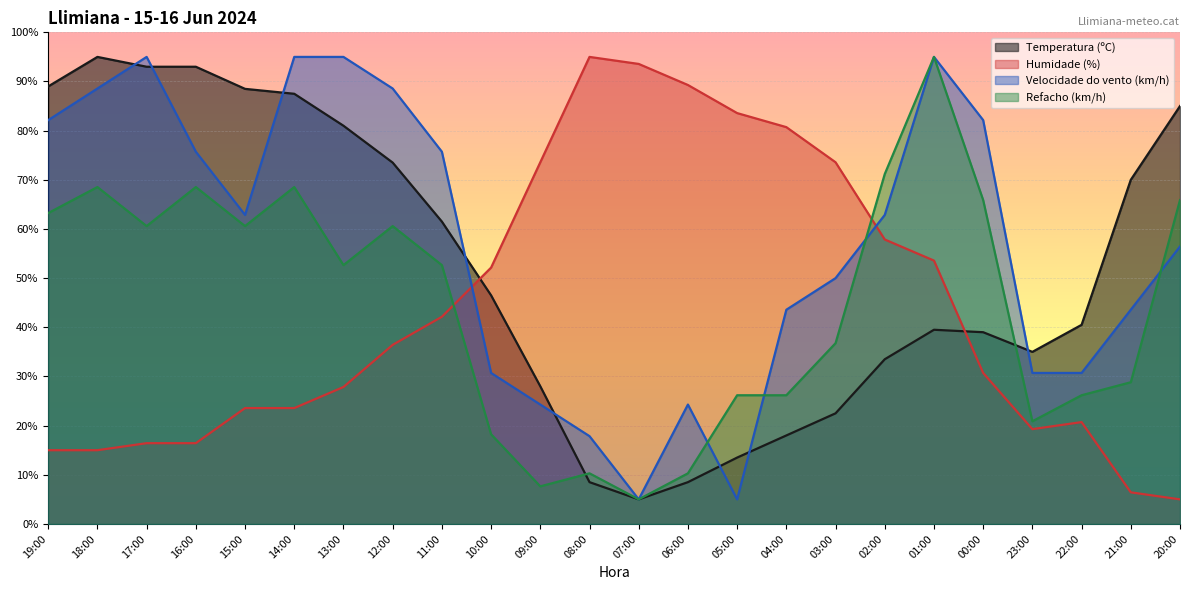

What is the difference between the maximum and second lowest values in the Velocidade do vento (km/h) series?

90.0